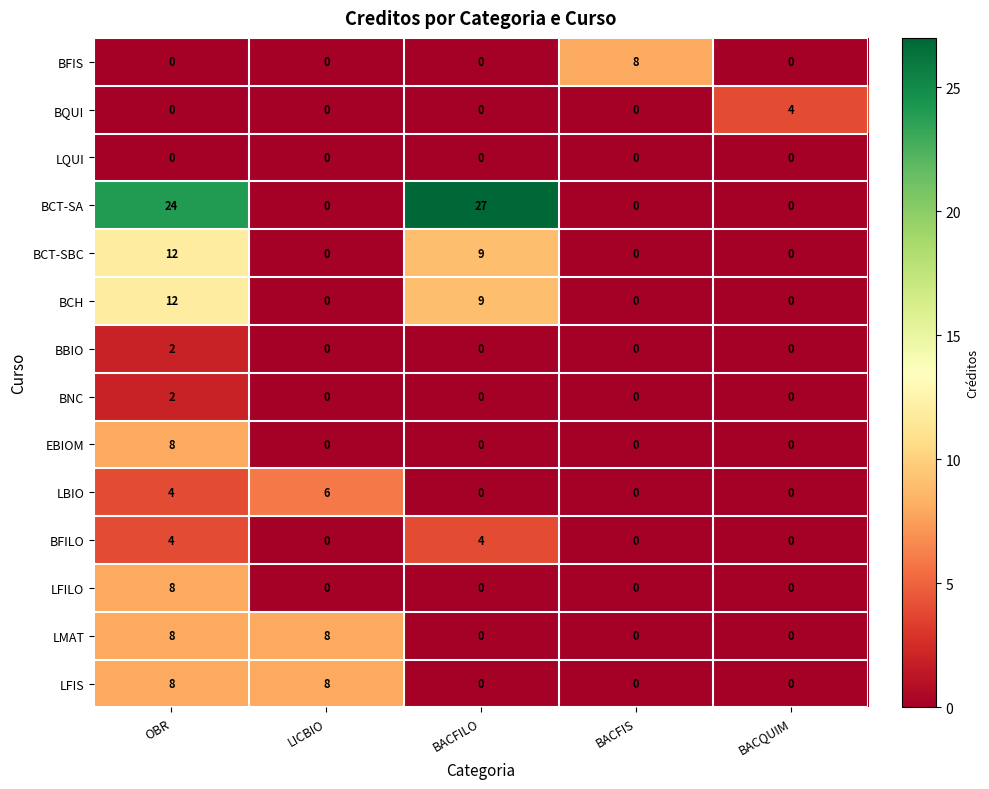

How many LMAT values are between 0 and 8?

5